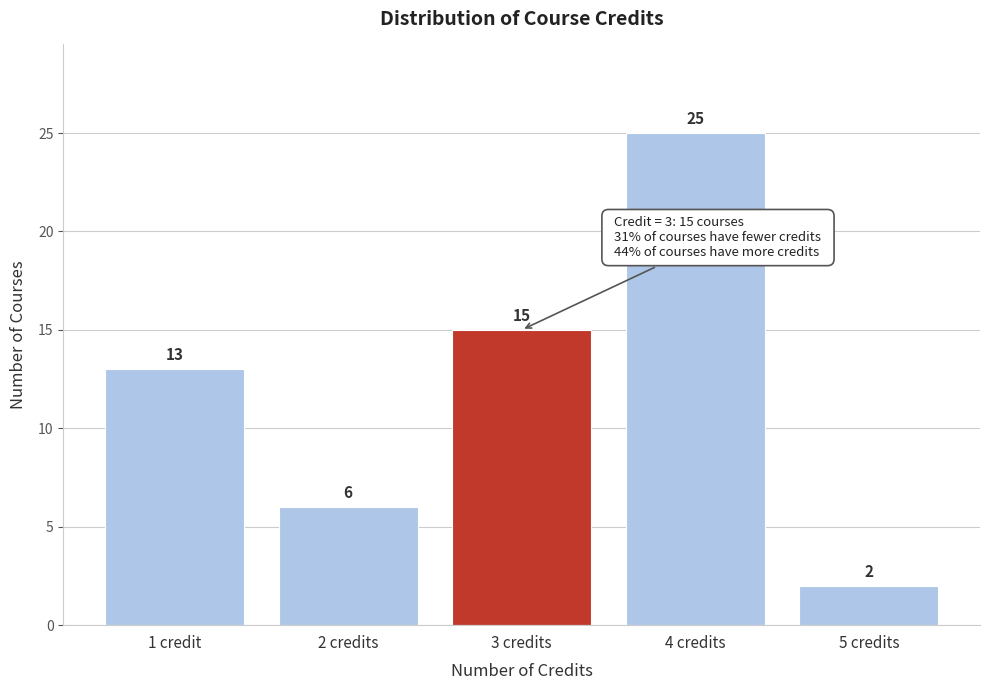

Reading left to right, what are all the values shown in this chart?

13	6	15	25	2